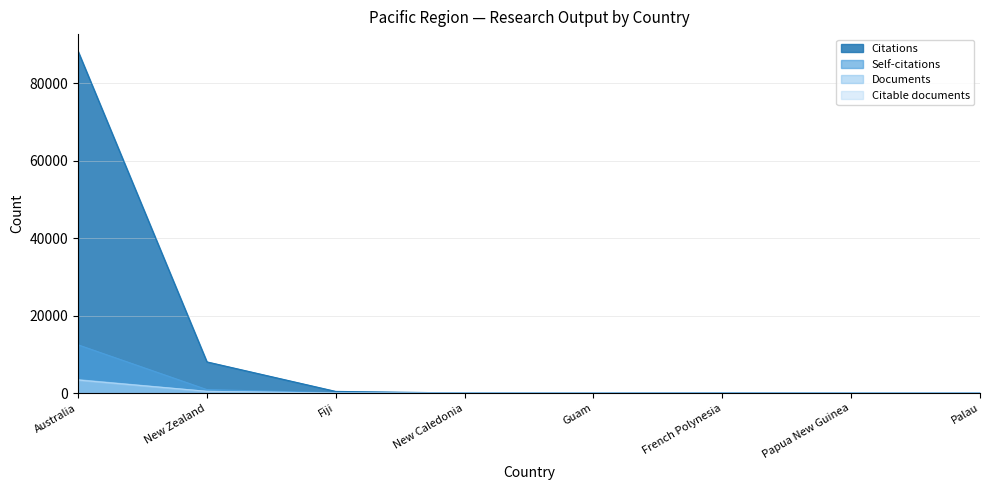

Reading left to right, transcribe all the data shown in this chart.

Citations: 88296	8070	443	31	2	136	6	0
Self-citations: 12475	913	94	2	0	0	4	0
Documents: 3488	468	18	4	2	1	1	1
Citable documents: 3371	457	18	3	1	0	1	1